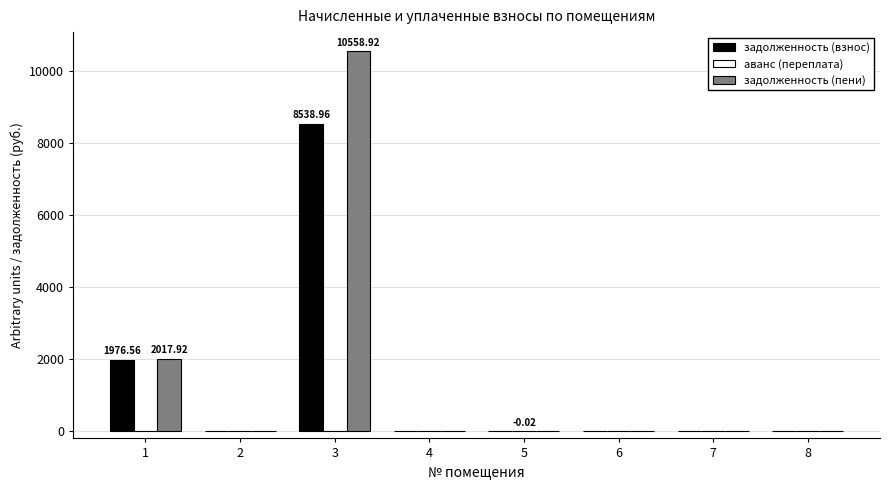

Which series changed the most between 1 and 7?

задолженность (пени)